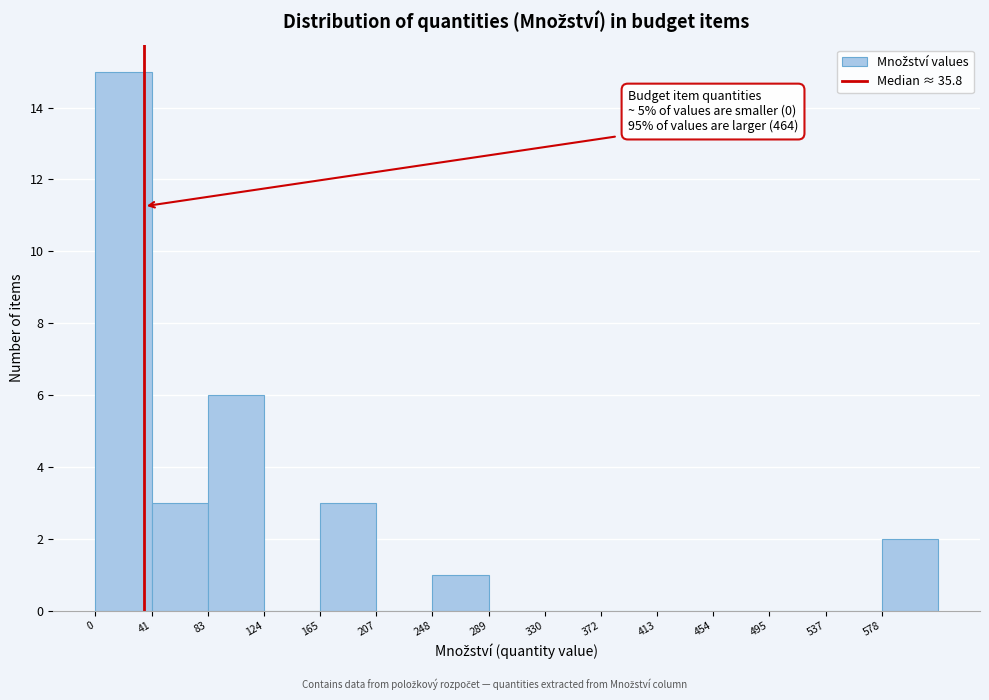

Over which range of the x-axis is the bar tallest?

0 to 40